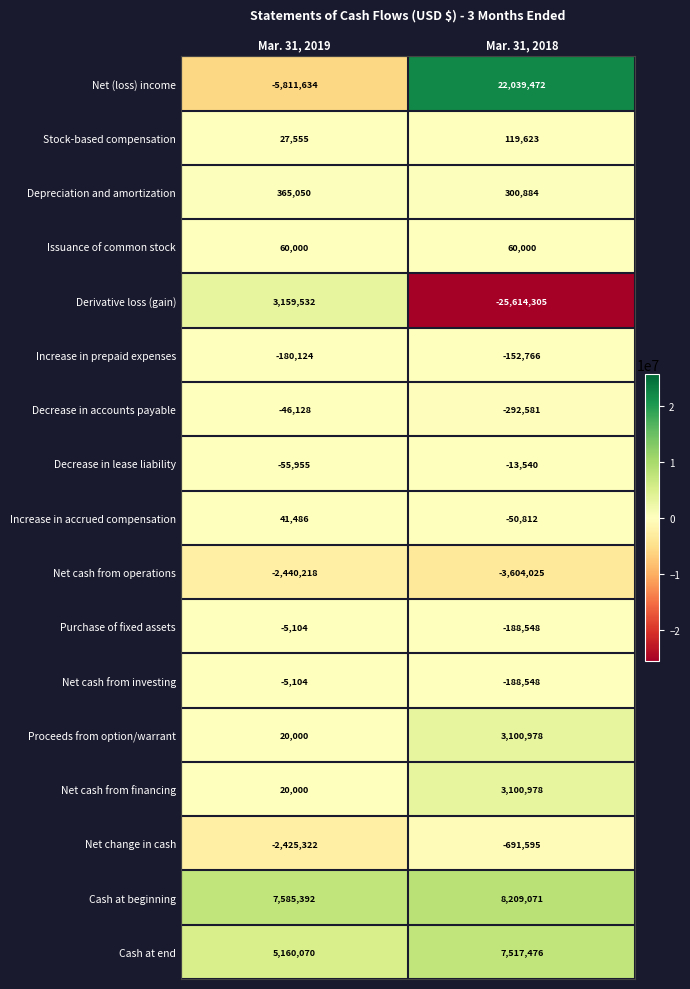

At which category is the sum across all series the highest?

Mar. 31, 2018